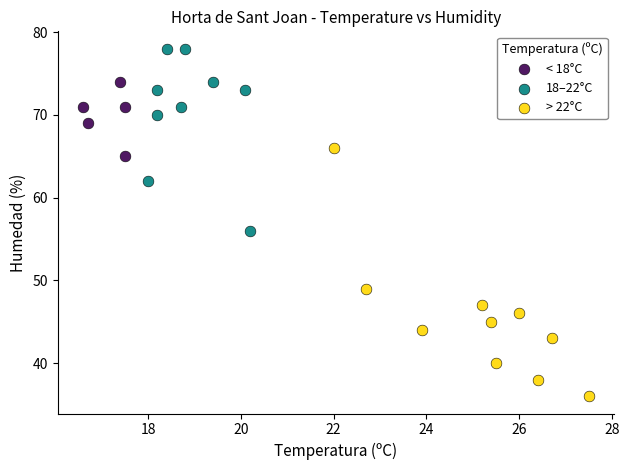

Which series contains the lowest Y value?

> 22°C